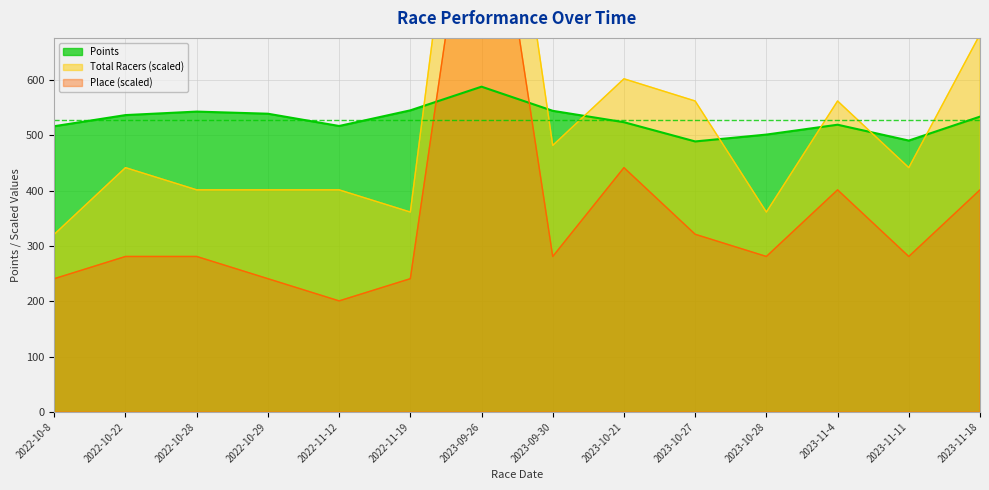

Where is Place nearest to the value 662?

2023-10-21